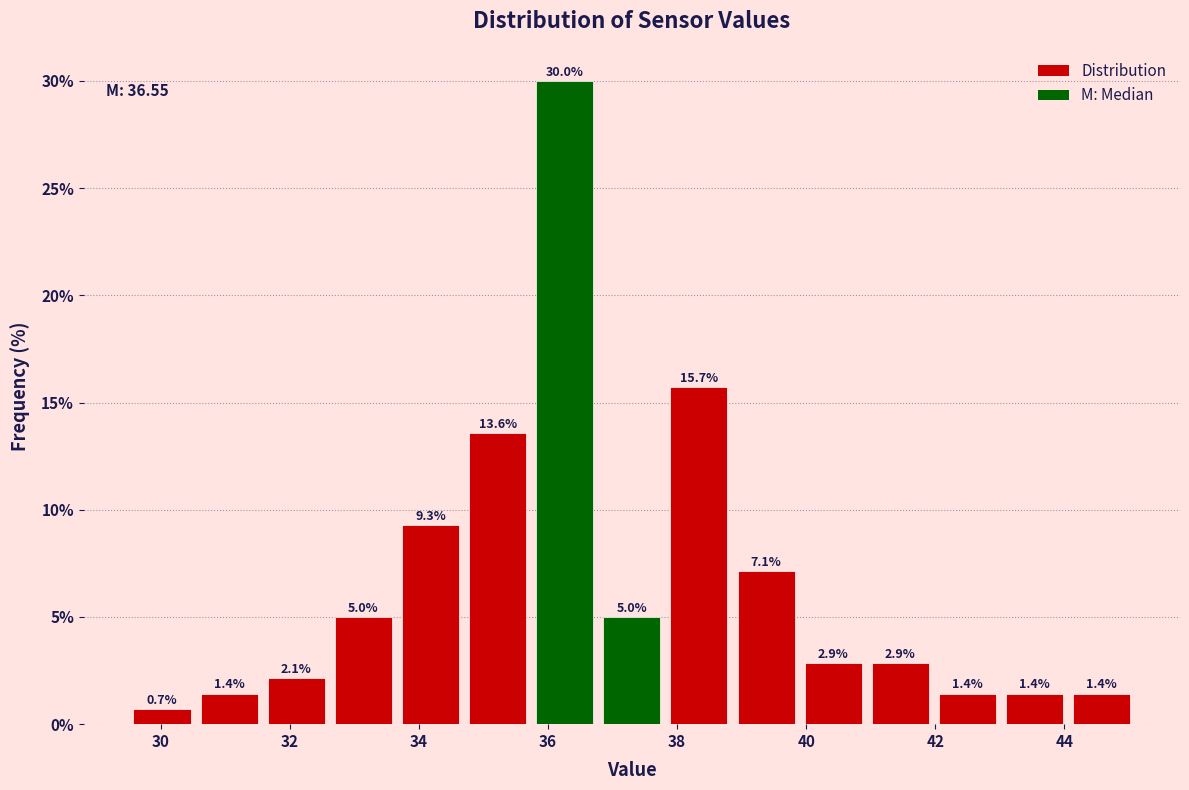

Reading left to right, transcribe this chart: for each bar, give the range it covers on the x-axis and its height. The bar edges are not printed on the chart, so give them approximately, as read against the axis.

29.50 to 30.54: 0.7
30.54 to 31.58: 1.4
31.58 to 32.62: 2.1
32.62 to 33.66: 5.0
33.66 to 34.70: 9.3
34.70 to 35.74: 13.6
35.74 to 36.78: 30.0
36.78 to 37.82: 5.0
37.82 to 38.86: 15.7
38.86 to 39.90: 7.1
39.90 to 40.94: 2.9
40.94 to 41.98: 2.9
41.98 to 43.02: 1.4
43.02 to 44.06: 1.4
44.06 to 45.10: 1.4